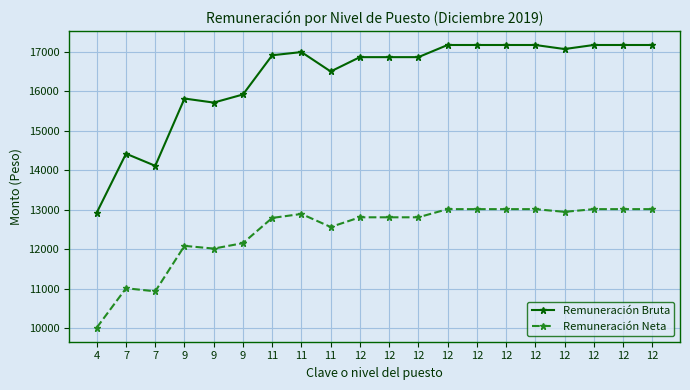

Where is the first local maximum for Remuneración Bruta?

7